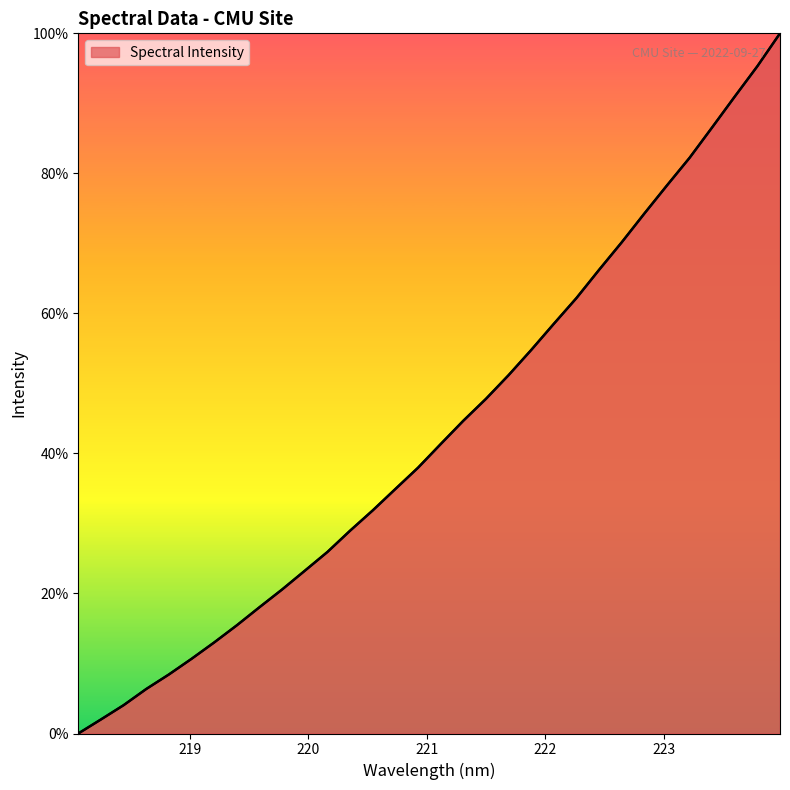

What is the difference between the maximum and minimum values?

100.0